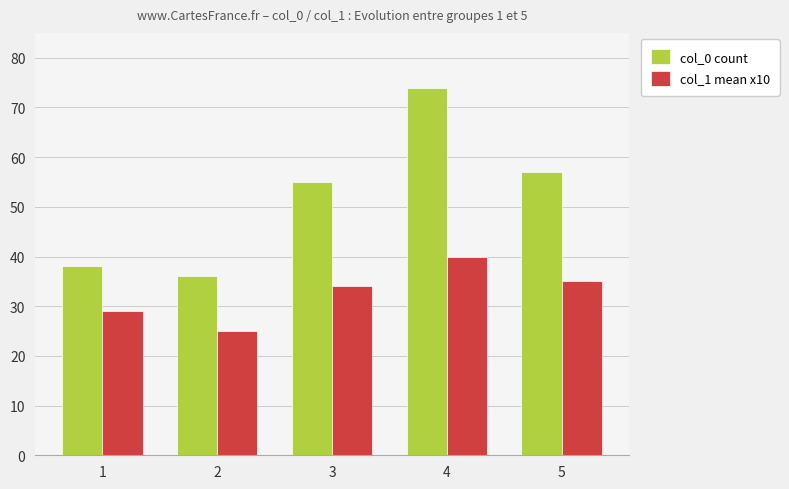

What value does the col_1 mean x10 series have at 3, to the nearest 10?

30